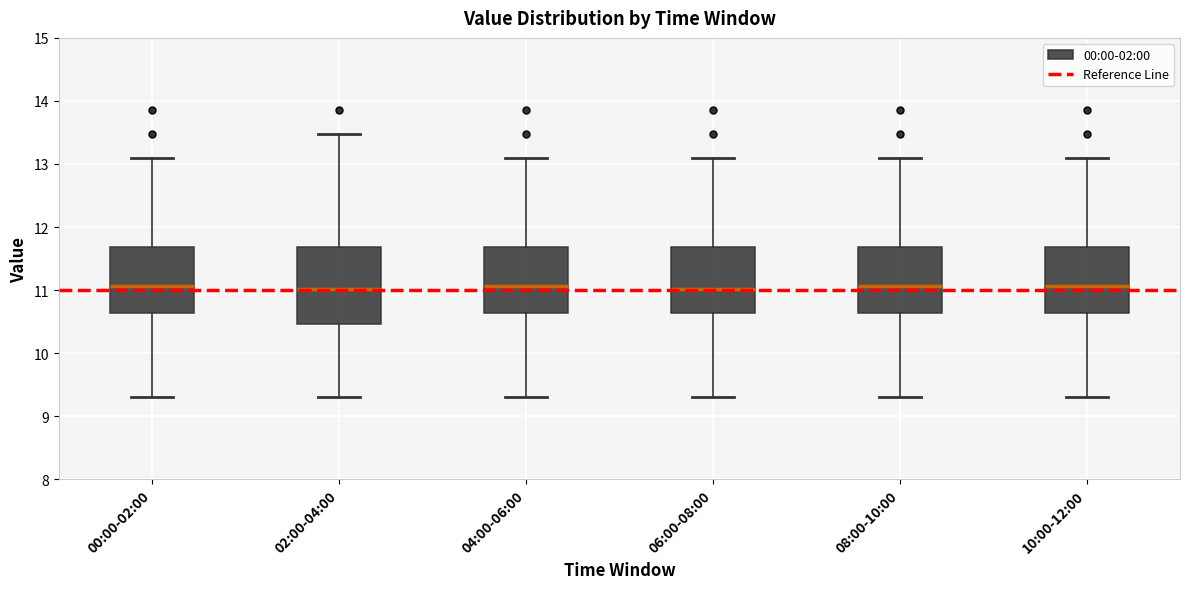

Comparing the boxes themselves (not the whiskers), which one is the tallest?

02:00-04:00